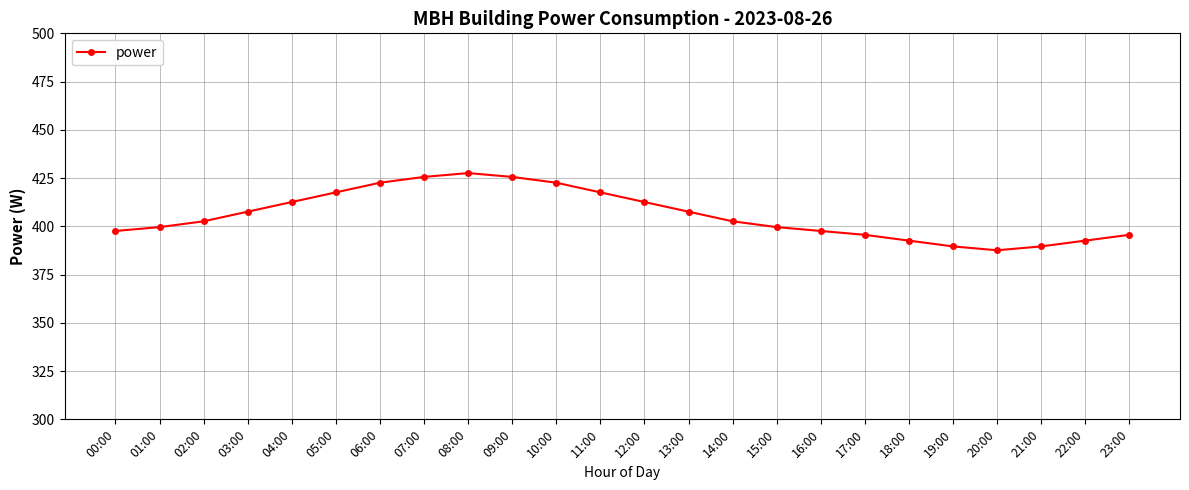

What is the smallest value displayed?

387.6